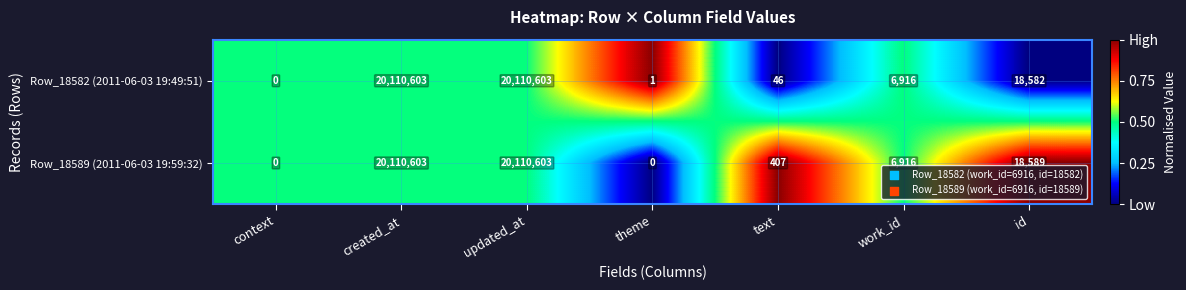

What is the difference between the highest and lowest values at id?

7